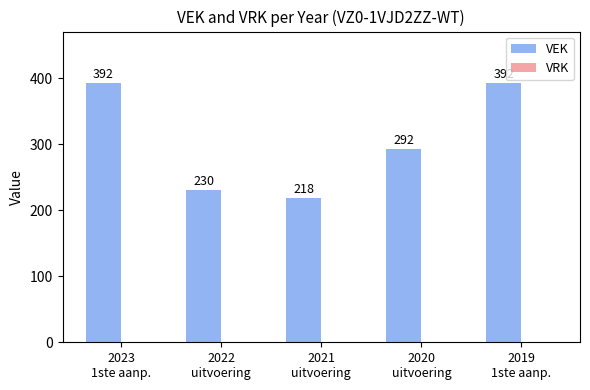

Reading right to left, list all the values displayed in this chart.

392	292	218	230	392